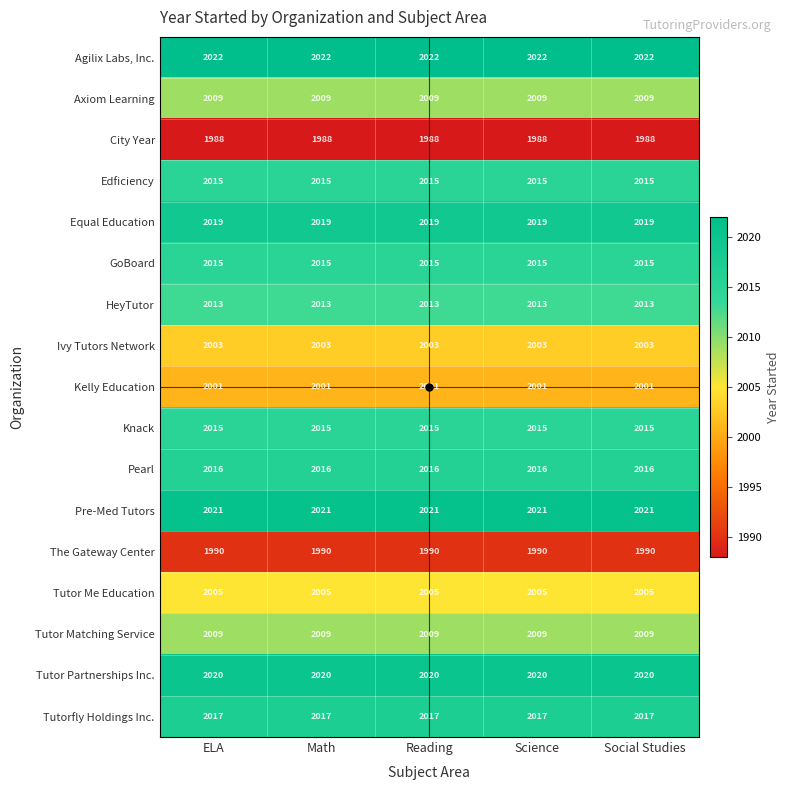

The value of Equal Education at Social Studies is 971. True or false?

False